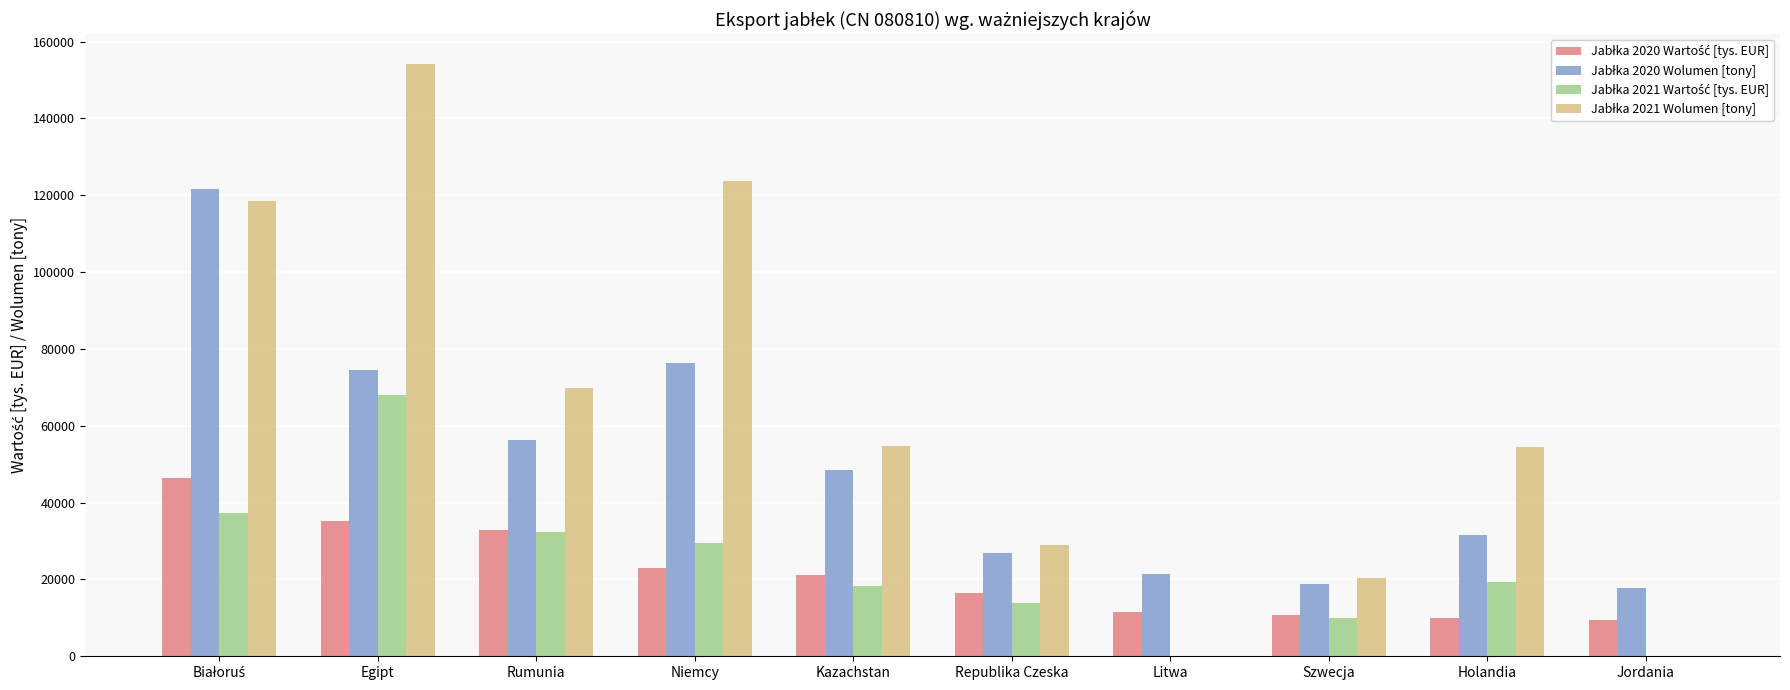

What is the total value across all series at Republika Czeska?

85963.6